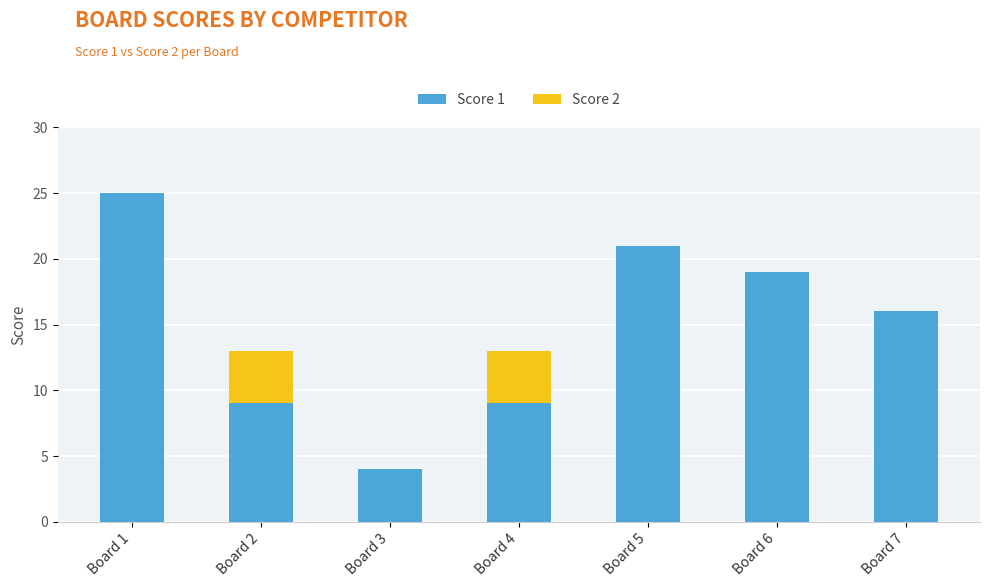

The value of Score 1 at Board 4 is 9. True or false?

True